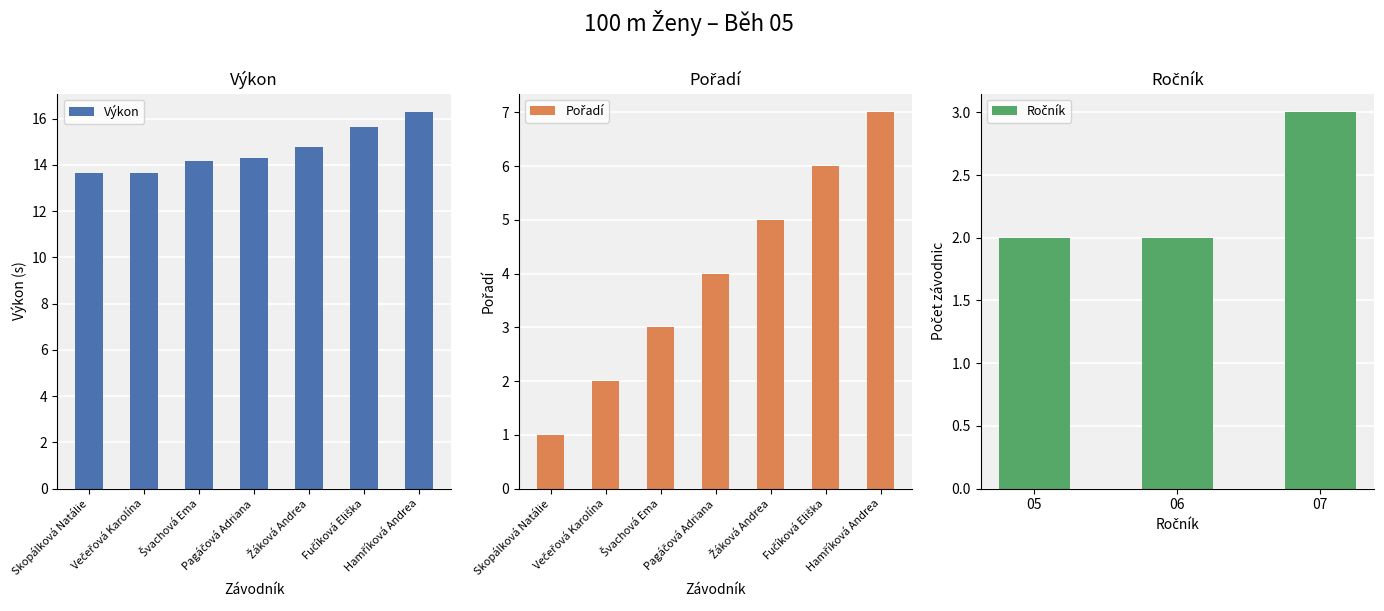

What is the label of the 4th bar from the left?

Pagáčová Adriana